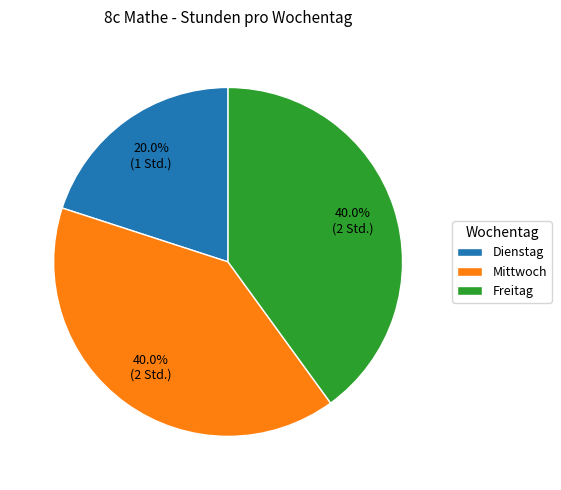

What is the ratio of the value at Dienstag to the value at Freitag?

0.5